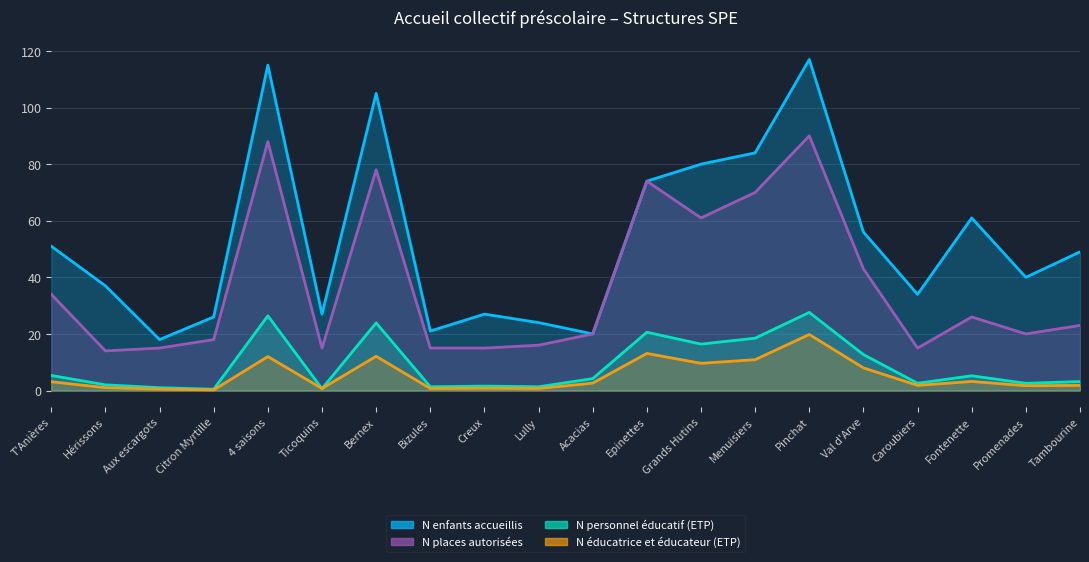

True or false: N enfants accueillis and N personnel éducatif (ETP) cross at least once.

False